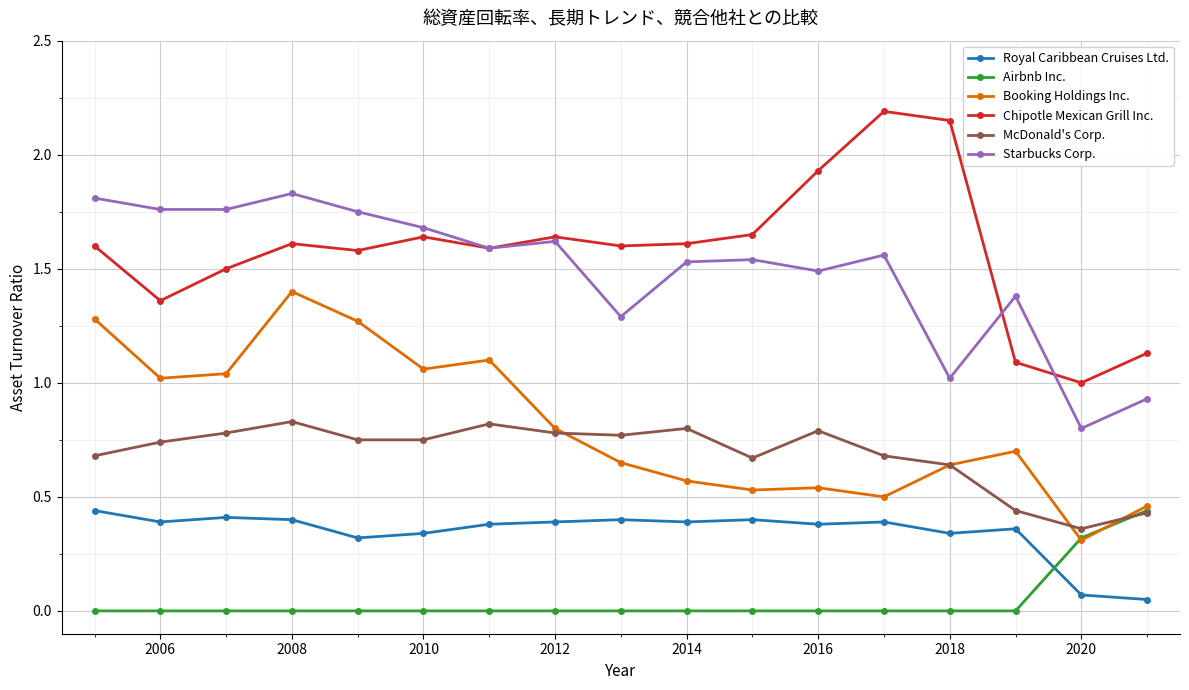

What is the maximum value shown in the chart?

2.2